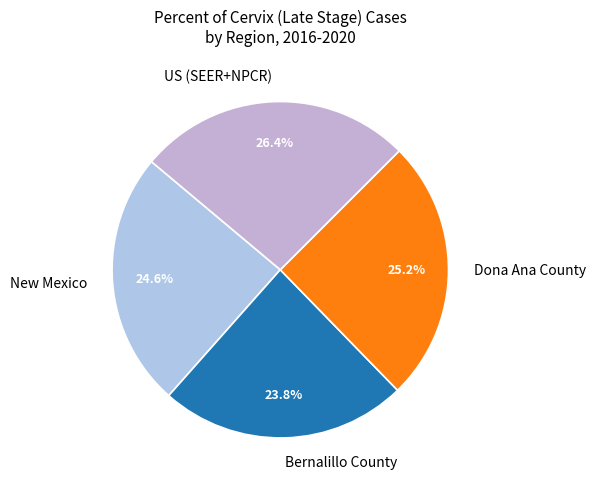

The US (SEER+NPCR) slice represents 26% of the pie. True or false?

True